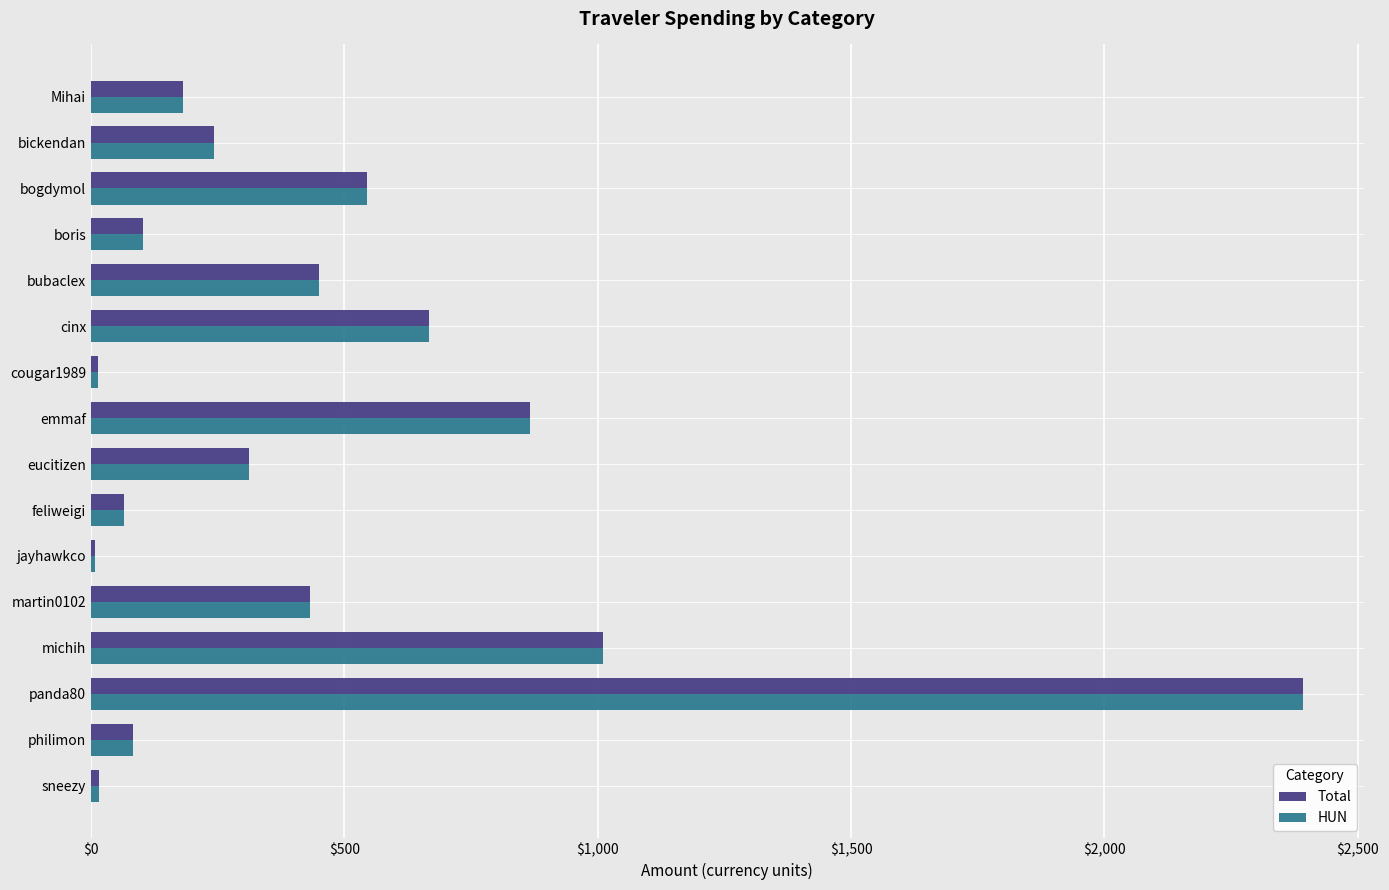

At which category is the sum across all series the highest?

panda80